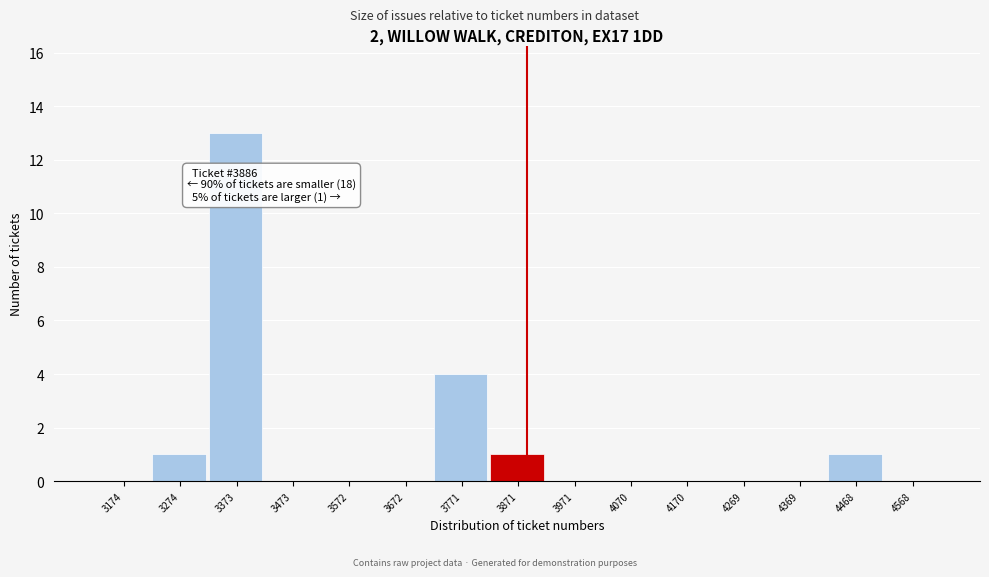

Which range on the x-axis has the tallest bar?

3320 to 3420